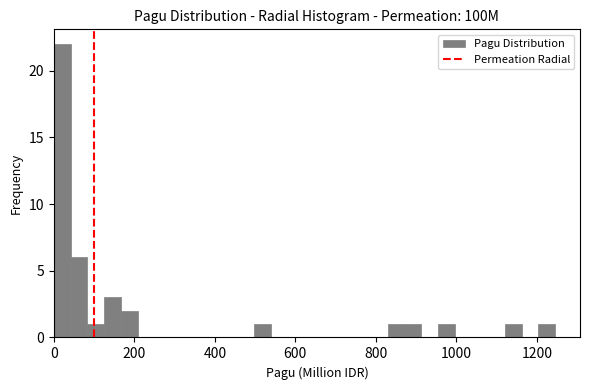

Read against the x-axis, roughly where is the centre of the tallest bar?

20